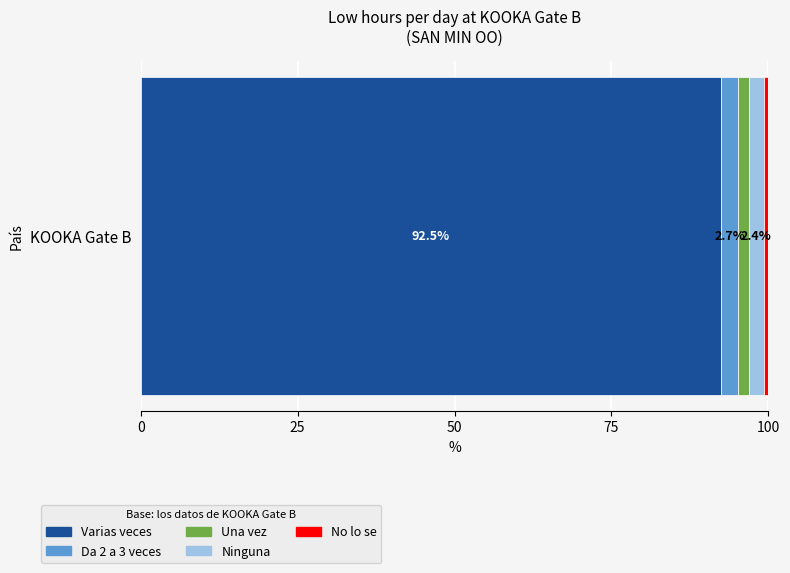

What is the highest value of the Varias veces series?

92.5